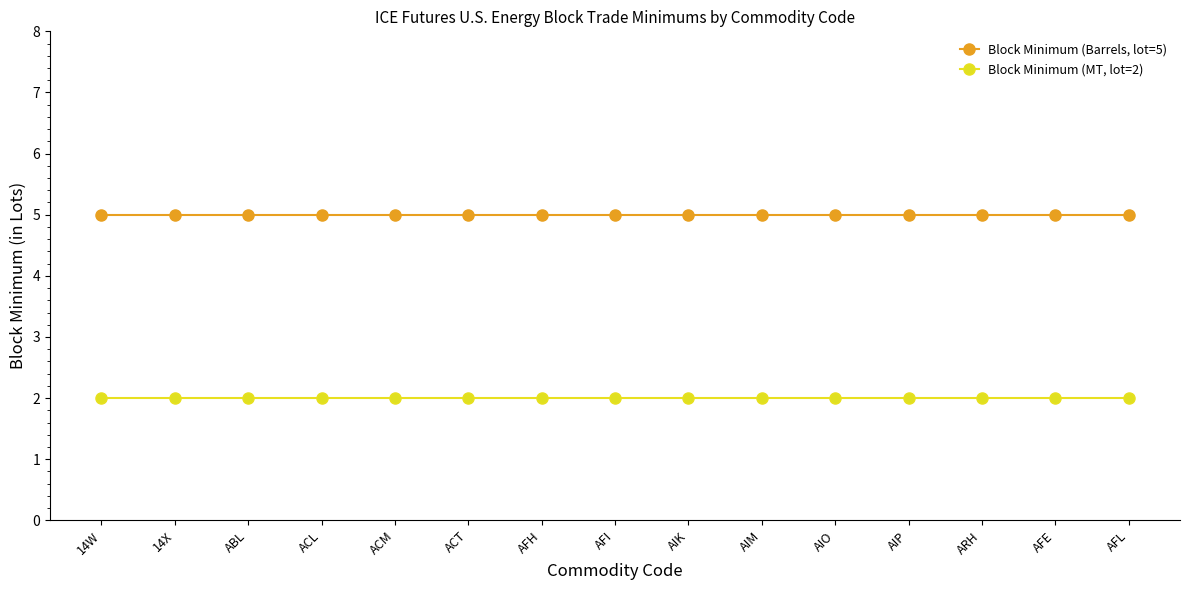

What is the sum of the Block Minimum (Barrels, lot=5) values at AIO and ABL?

10